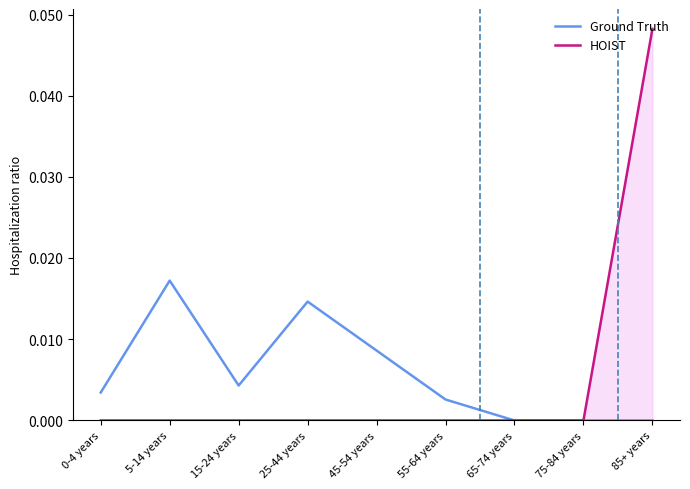

The Ground Truth series shows 0.0 at 5-14 years. True or false?

False